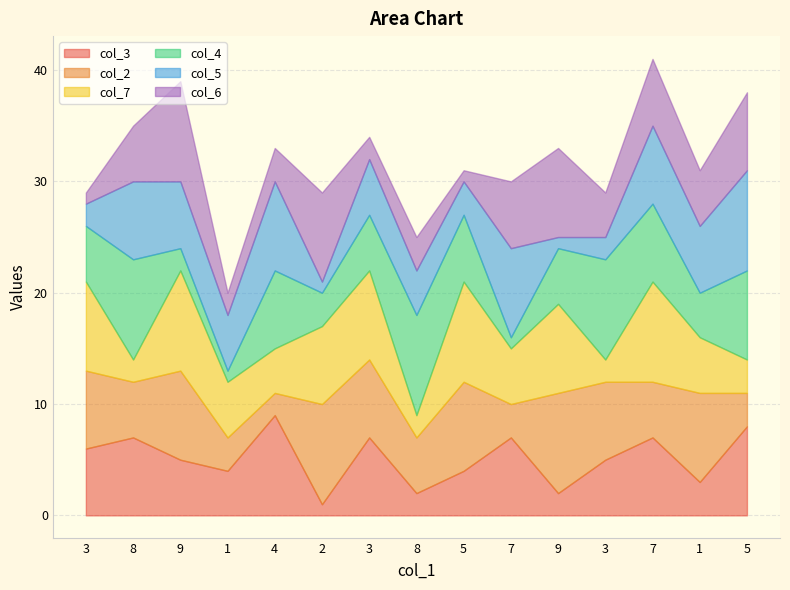

What are all the series names shown in the legend?

col_3, col_2, col_7, col_4, col_5, col_6